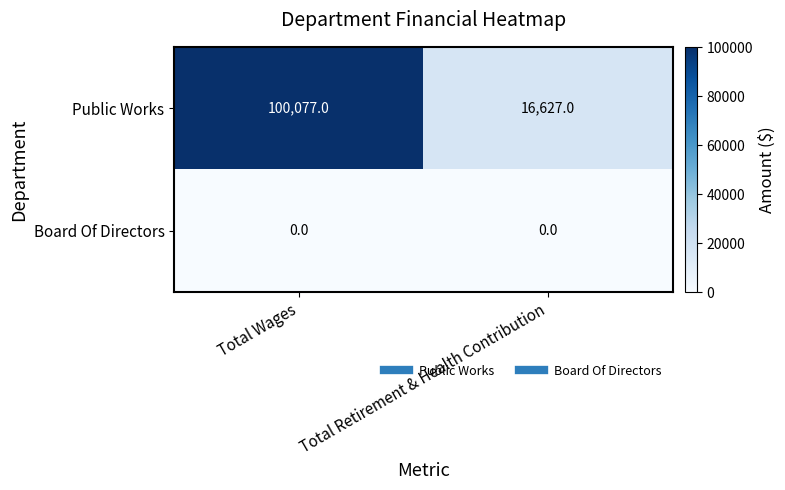

Reading left to right, what are all the values shown in this chart?

Public Works: Total Wages=100077	Total Retirement & Health Contribution=16627
Board Of Directors: Total Wages=0	Total Retirement & Health Contribution=0